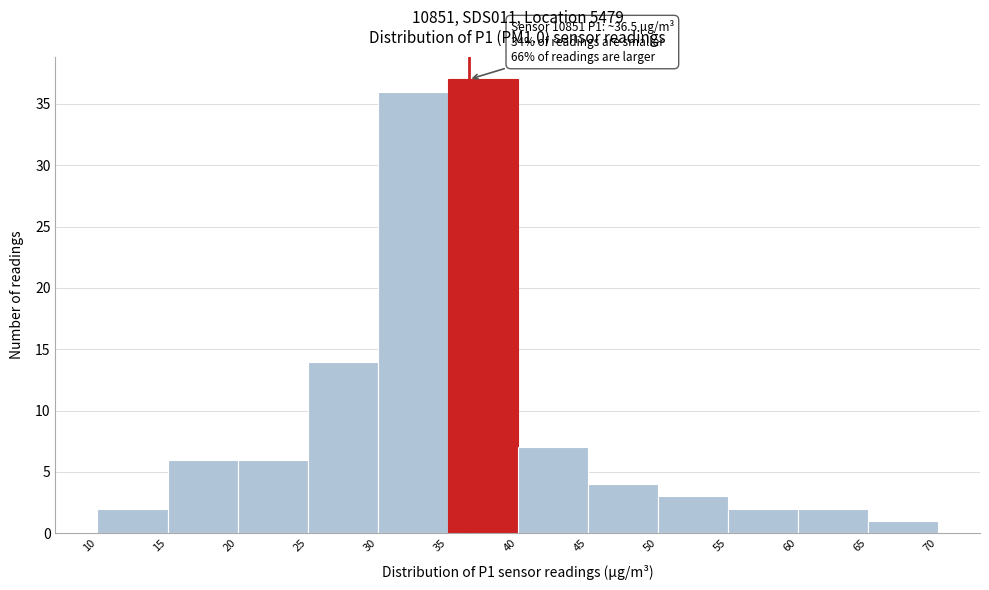

Over which range of the x-axis is the bar tallest?

35 to 40